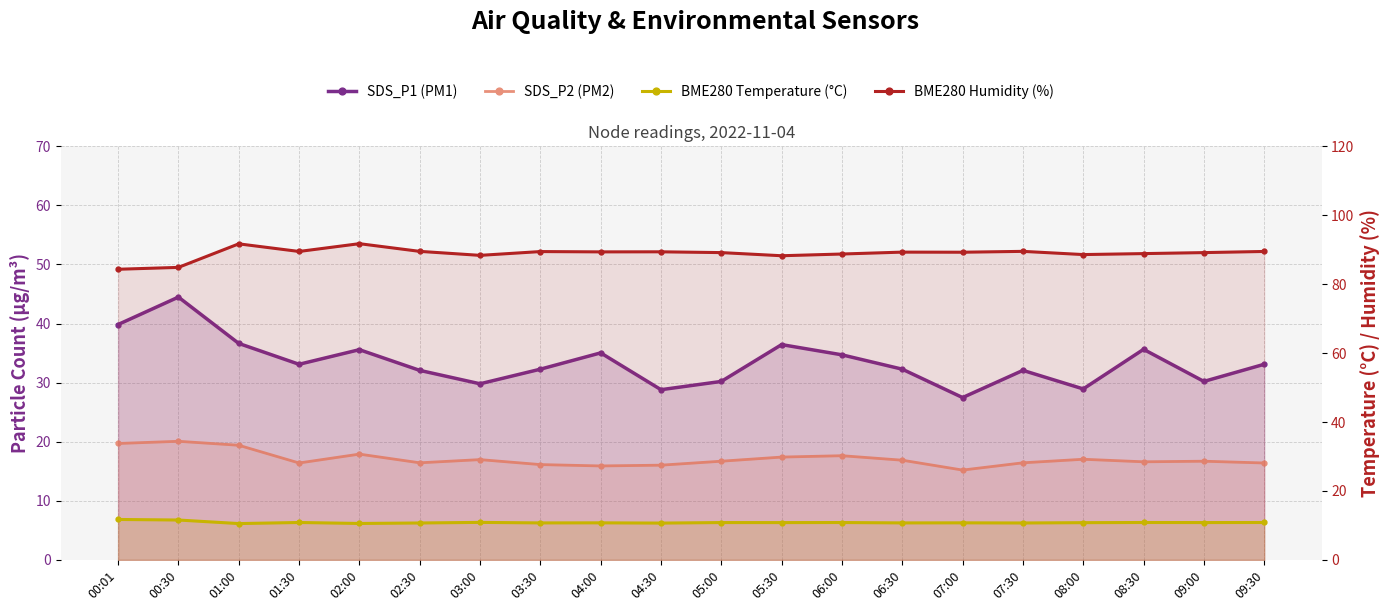

Reading left to right, transcribe all the data shown in this chart.

SDS_P1 (PM1): 39.8	44.5	36.6	33.1	35.6	32.1	29.8	32.3	35.0	28.8	30.2	36.4	34.7	32.3	27.5	32.1	28.9	35.6	30.2	33.1
SDS_P2 (PM2): 19.7	20.1	19.4	16.4	17.9	16.4	17.0	16.1	15.9	16.0	16.7	17.4	17.6	16.9	15.2	16.4	17.0	16.6	16.7	16.4
BME280 Temperature (°C): 11.7	11.6	10.5	10.8	10.6	10.7	10.9	10.7	10.8	10.7	10.8	10.8	10.8	10.7	10.8	10.7	10.8	10.8	10.8	10.8
BME280 Humidity (%): 84.3	84.8	91.7	89.5	91.7	89.5	88.3	89.4	89.3	89.4	89.1	88.2	88.7	89.3	89.2	89.5	88.6	88.8	89.1	89.5